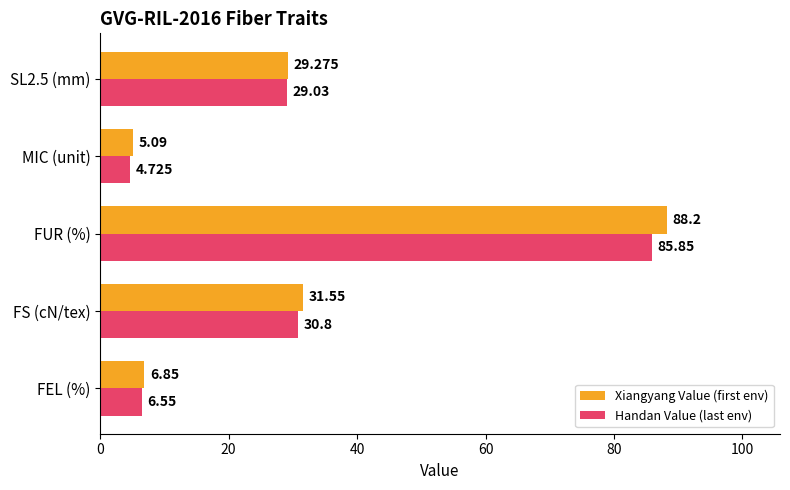

Rank the series by their average value, from highest to lowest.

Xiangyang Value (first env), Handan Value (last env)